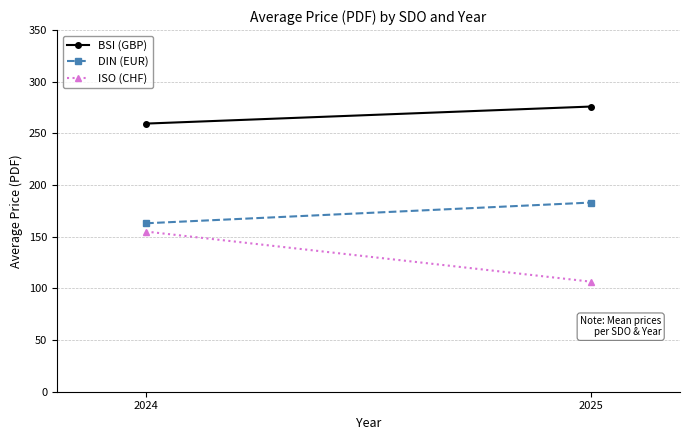

Reading left to right, extract all data points from this chart.

BSI (GBP): 2024=259.5	2025=276.0
DIN (EUR): 2024=163.0	2025=183.1
ISO (CHF): 2024=155.0	2025=106.5